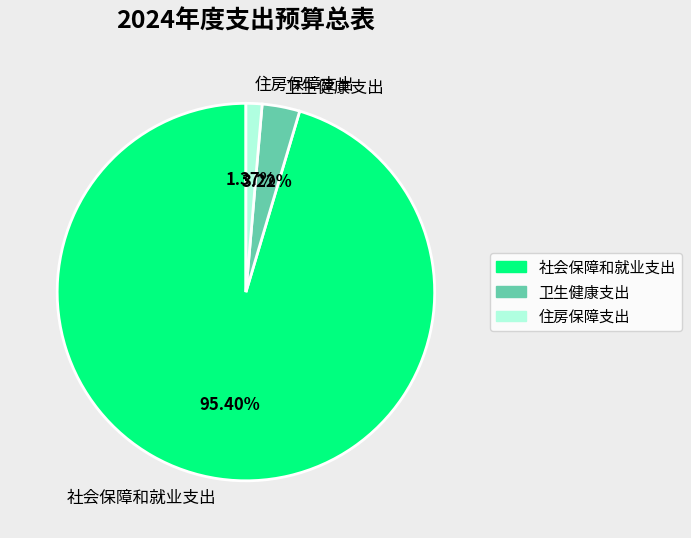

Between 住房保障支出 and 社会保障和就业支出, which is larger?

社会保障和就业支出